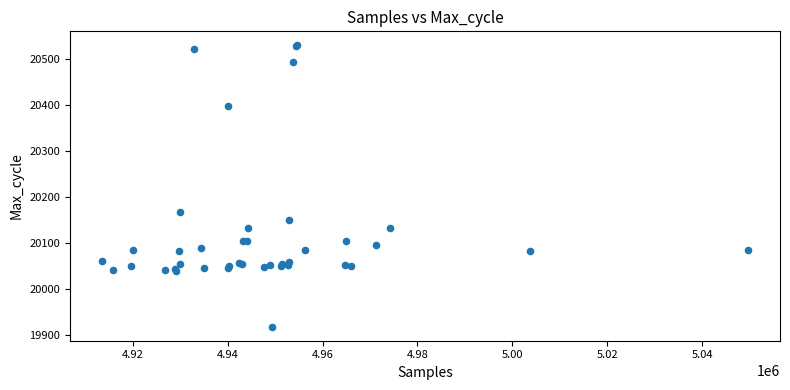

What Y value in the scatter plot is closest to 20224?

20167